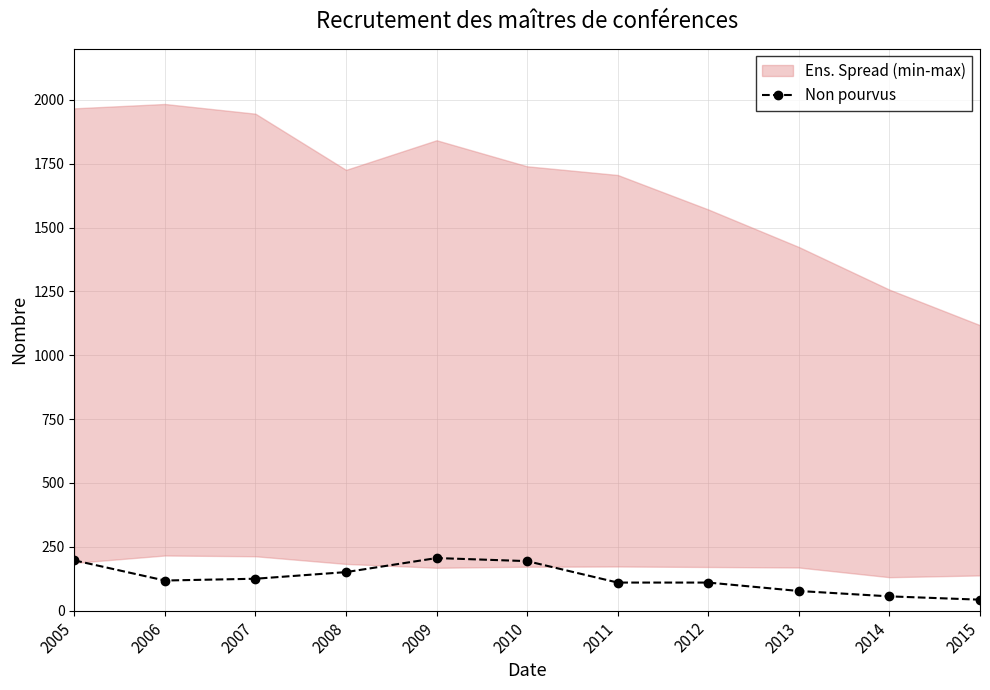

Read the value at 2014.

56